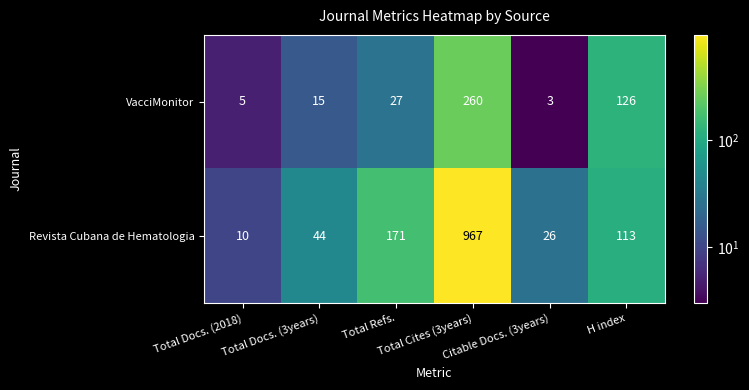

What is the total value across all series at Citable Docs. (3years)?

29